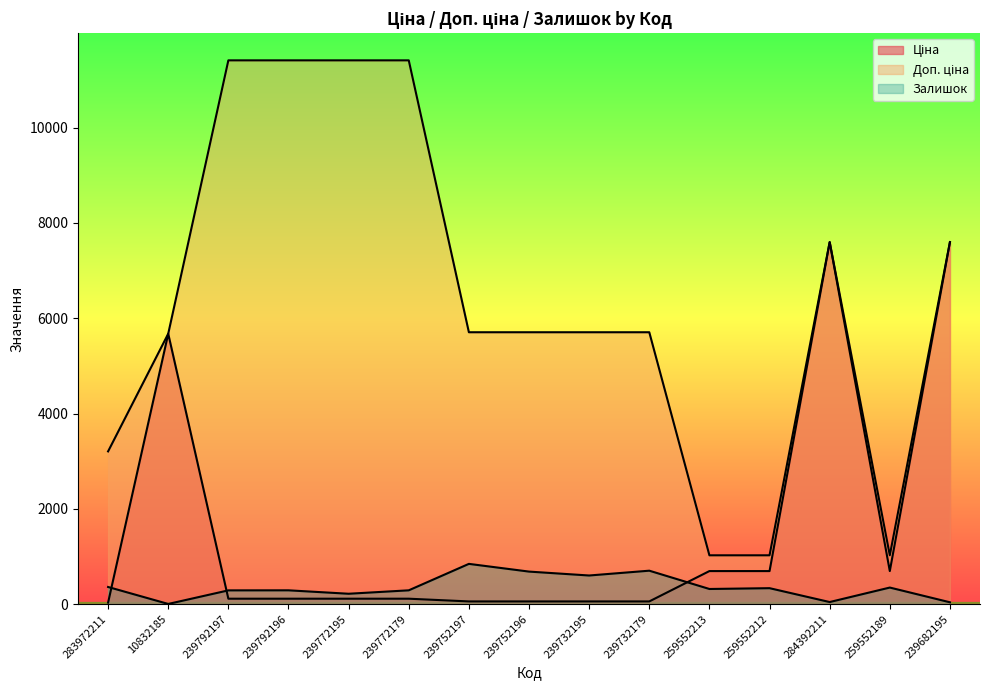

The value of Доп. ціна at 239752196 is 10265.2. True or false?

False